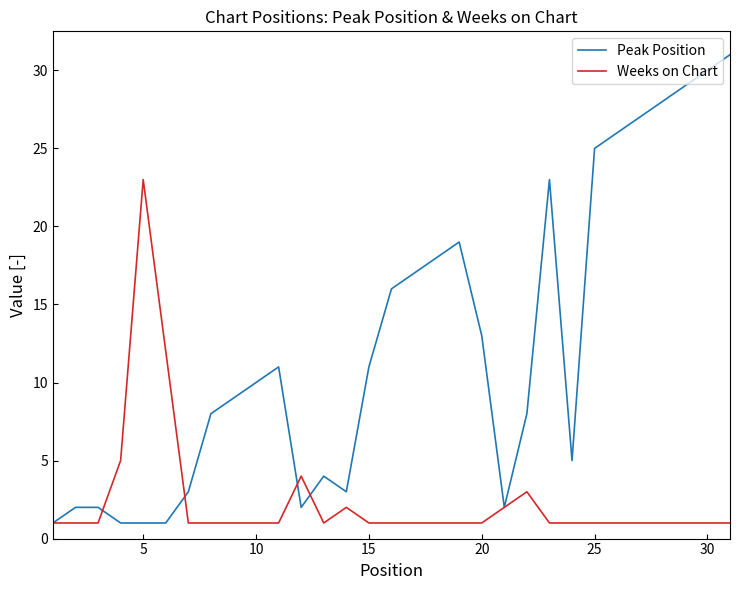

Which series has the largest total across all categories?

Peak Position